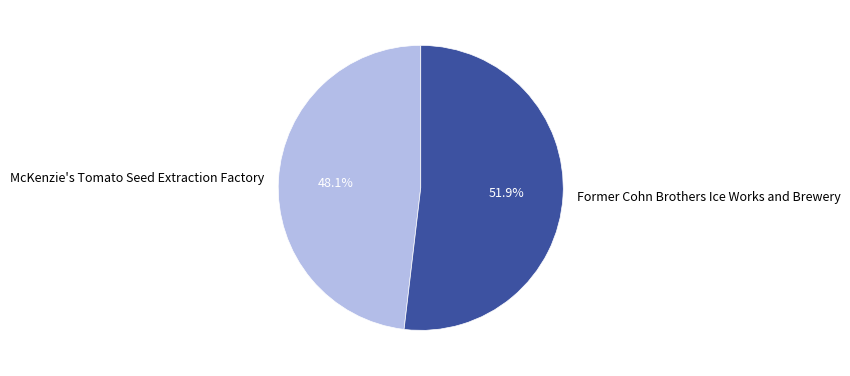

Count the number of slices in the pie.

2